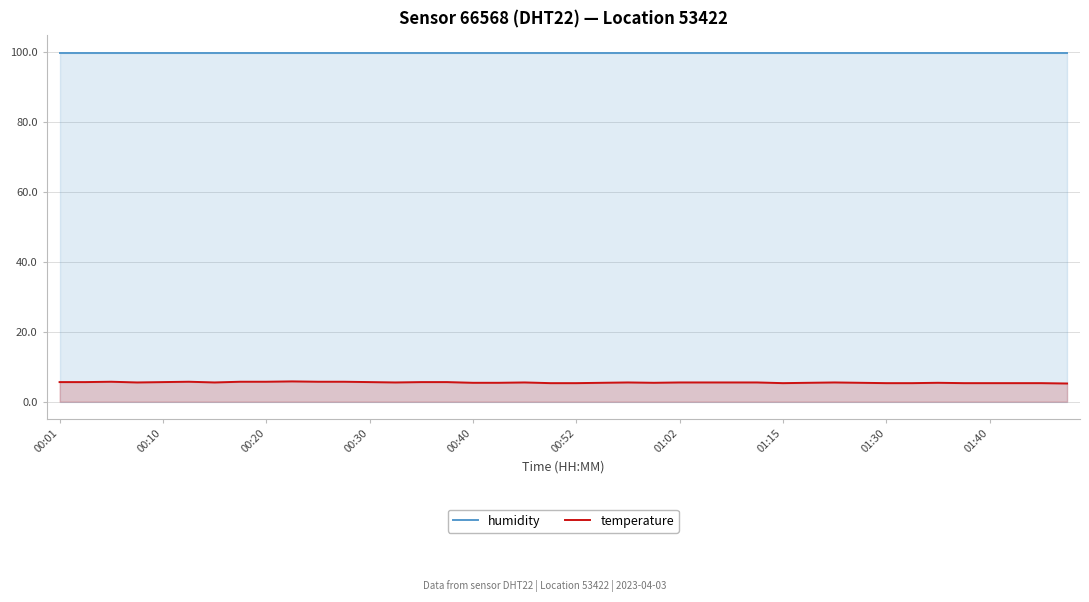

True or false: humidity and temperature cross at least once.

False